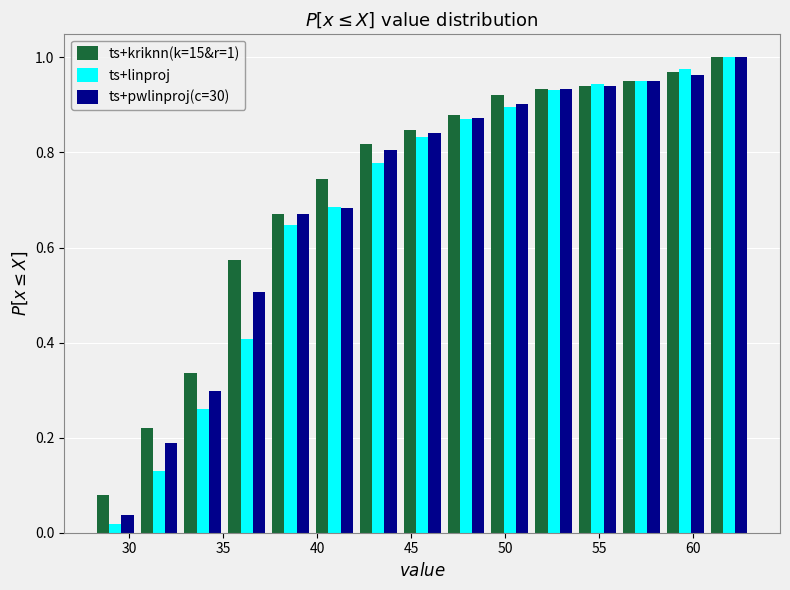

In the ts+kriknn(k=15&r=1) series, which range on the x-axis has the tallest bar?

61.0 to 63.0